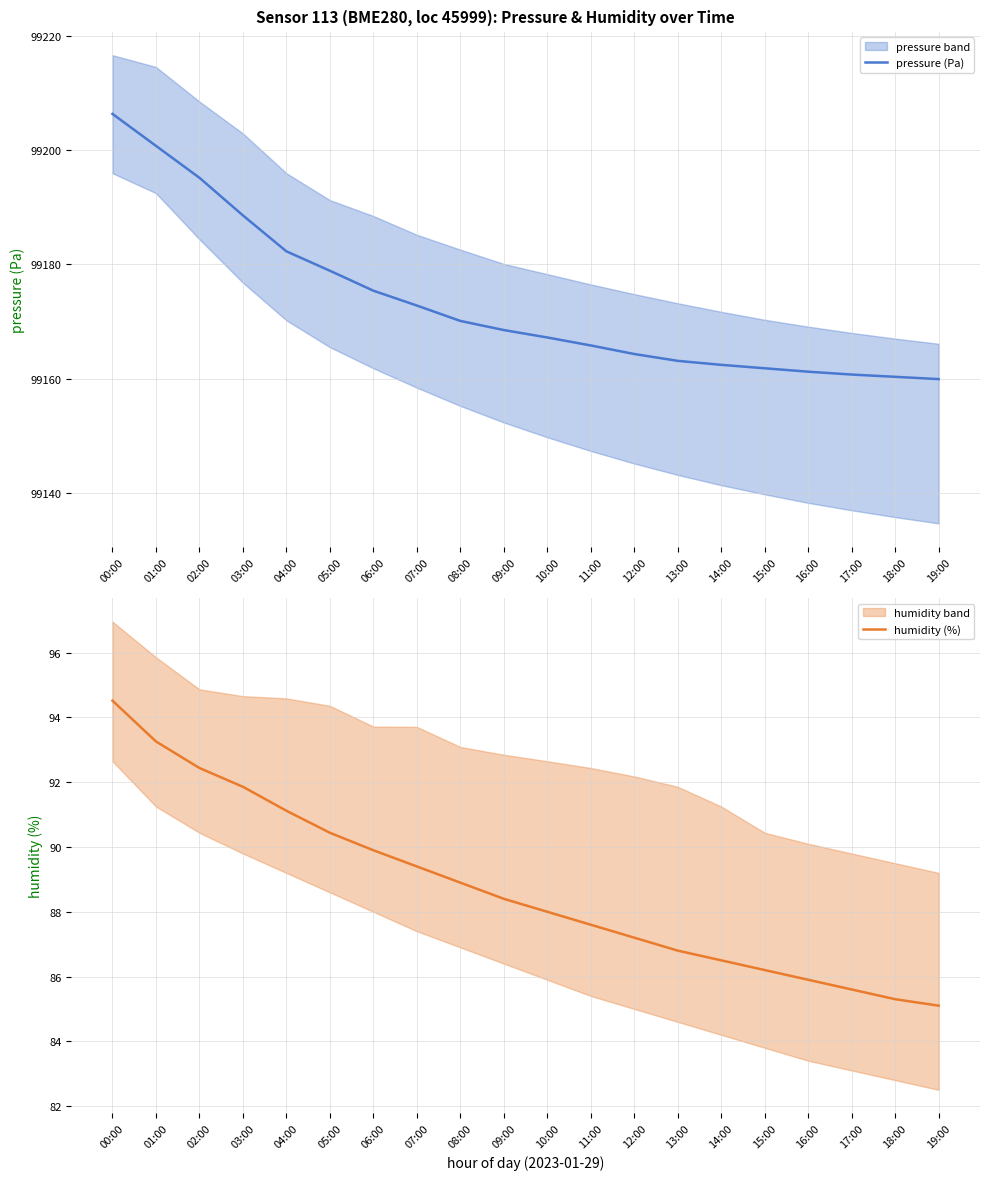

Between 04:00 and 07:00, which series saw the biggest shift?

pressure (Pa)